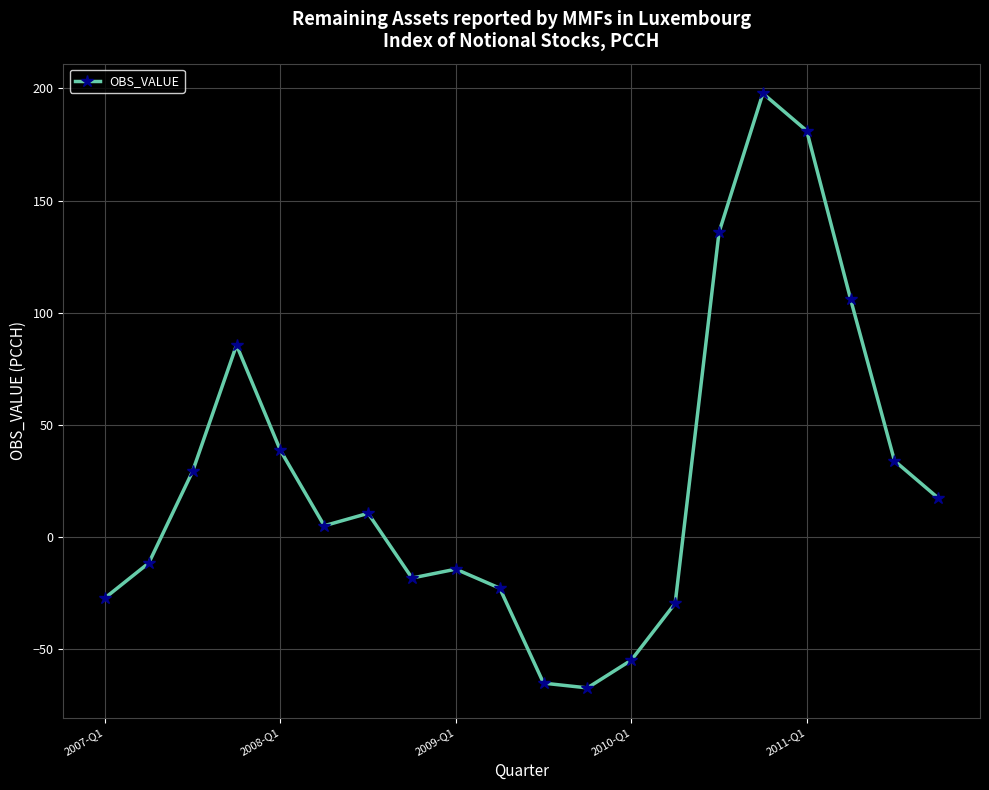

What is the minimum value shown in the chart?

-67.5